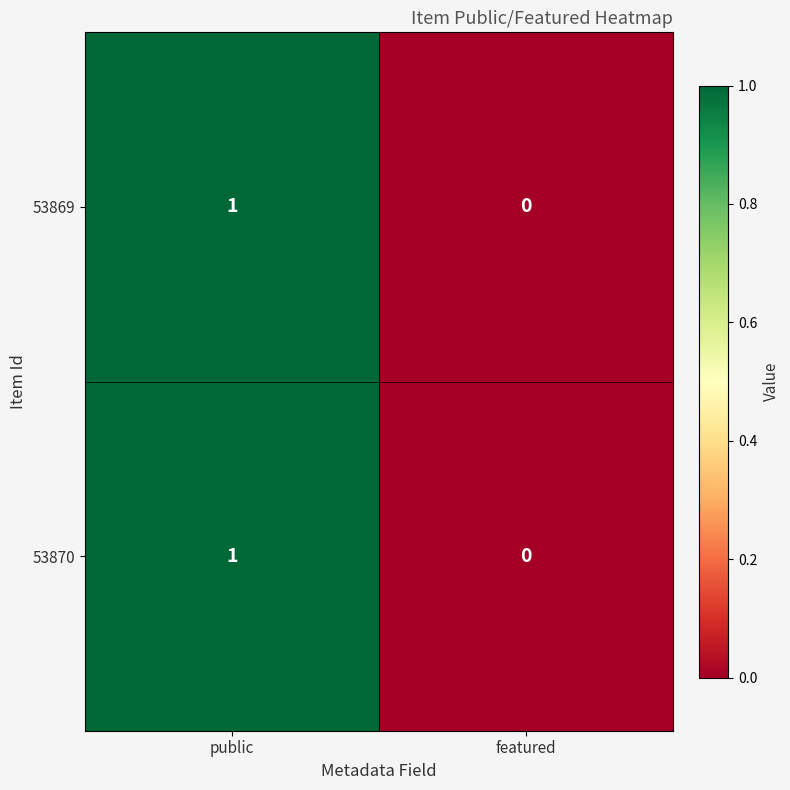

Reading left to right, list all the values displayed in this chart.

53869: public=1	featured=0
53870: public=1	featured=0